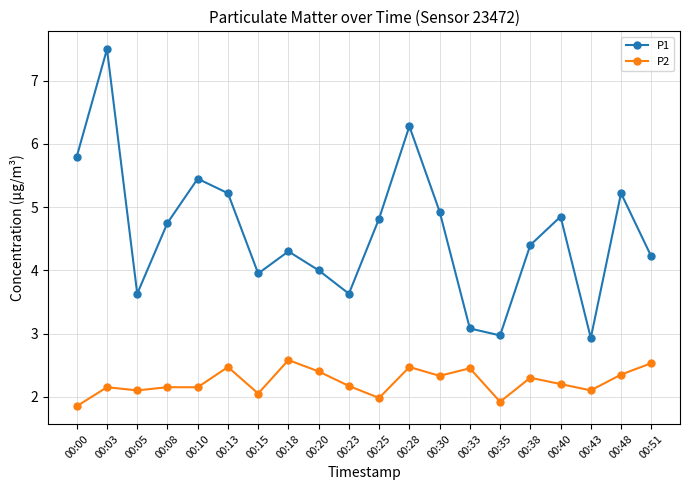

List the series in order of their peak value, lowest first.

P2, P1